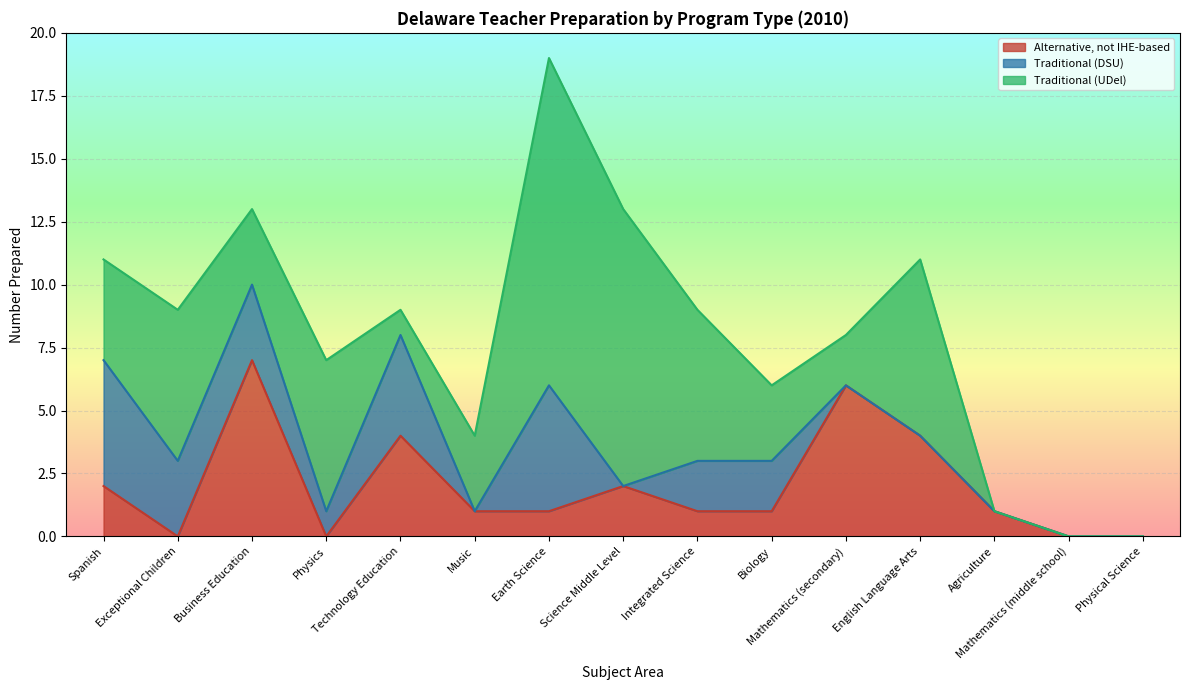

How many lines are shown in the chart?

3